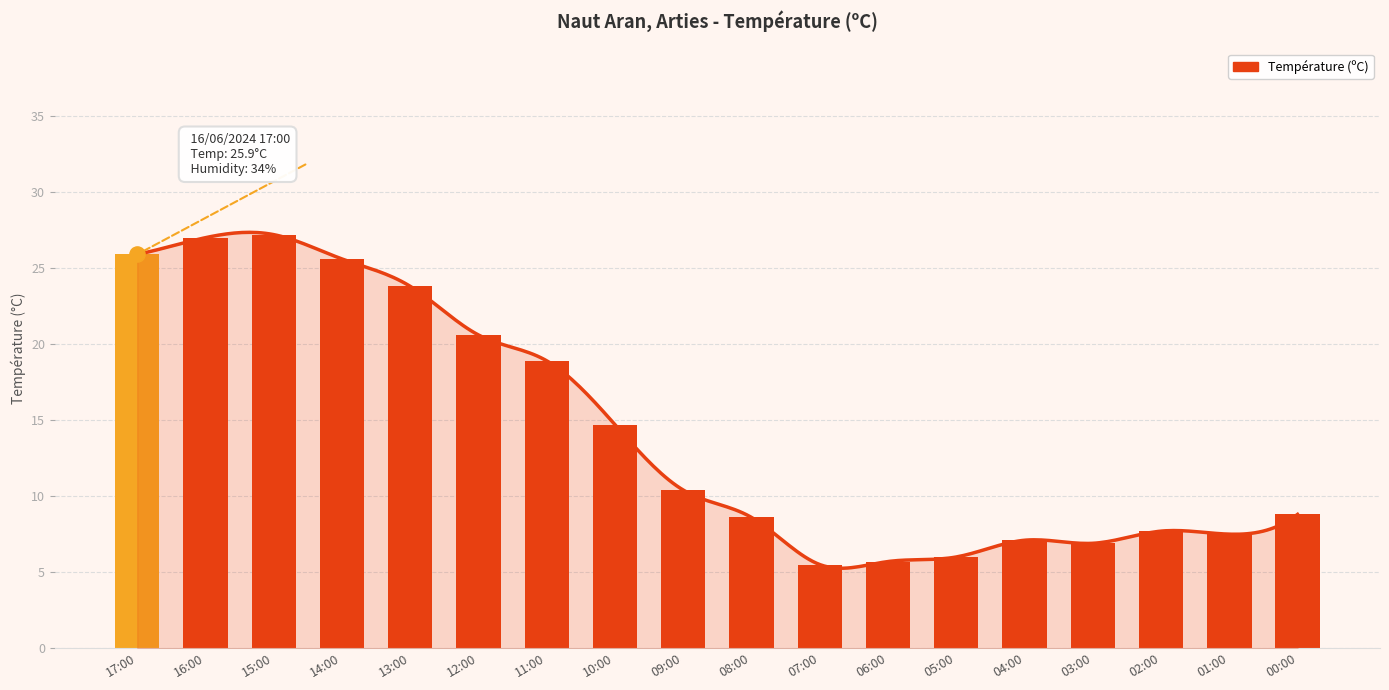

Which has a higher value, 15:00 or 03:00?

15:00